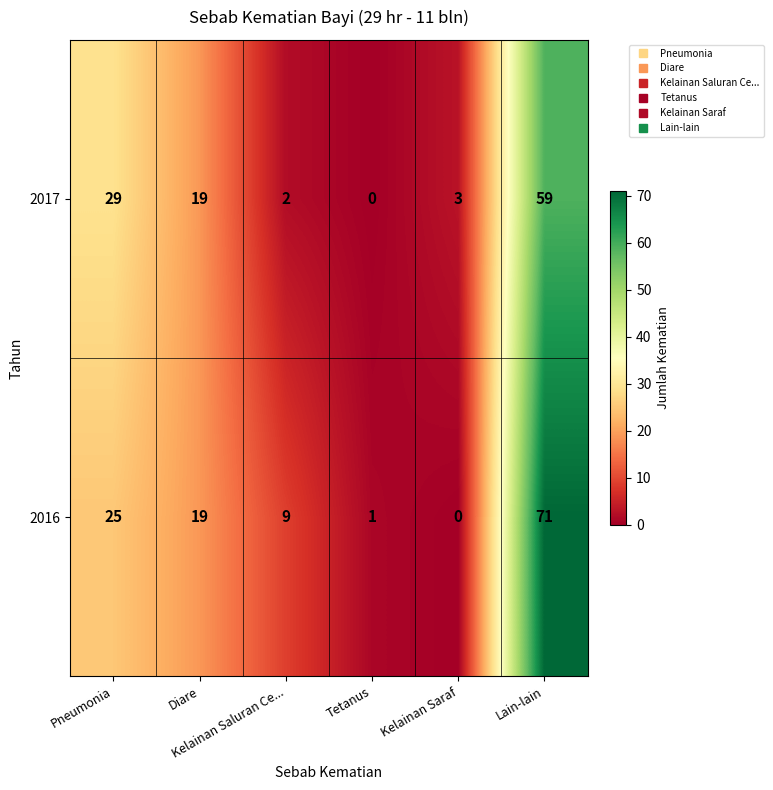

Rank the series by their maximum value, from highest to lowest.

2016, 2017